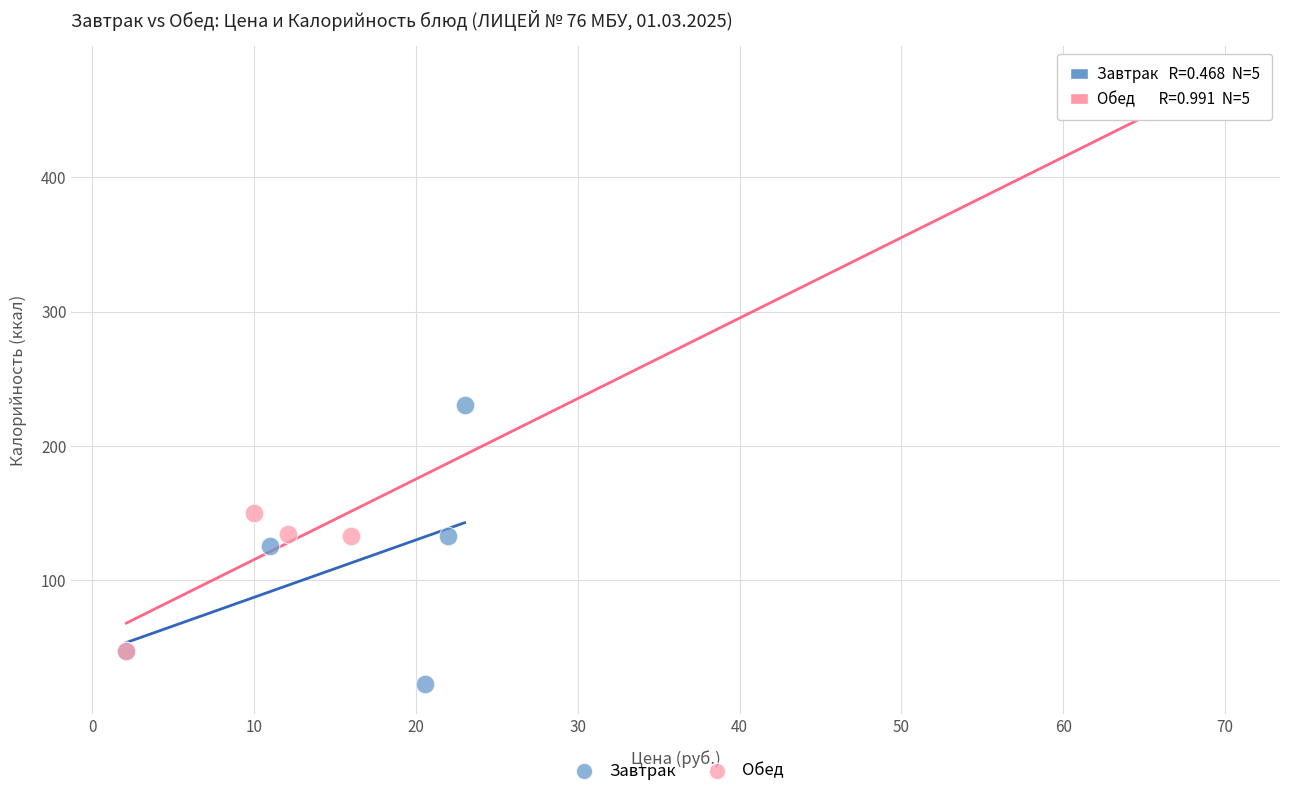

Which series has the widest spread of Y values?

Обед